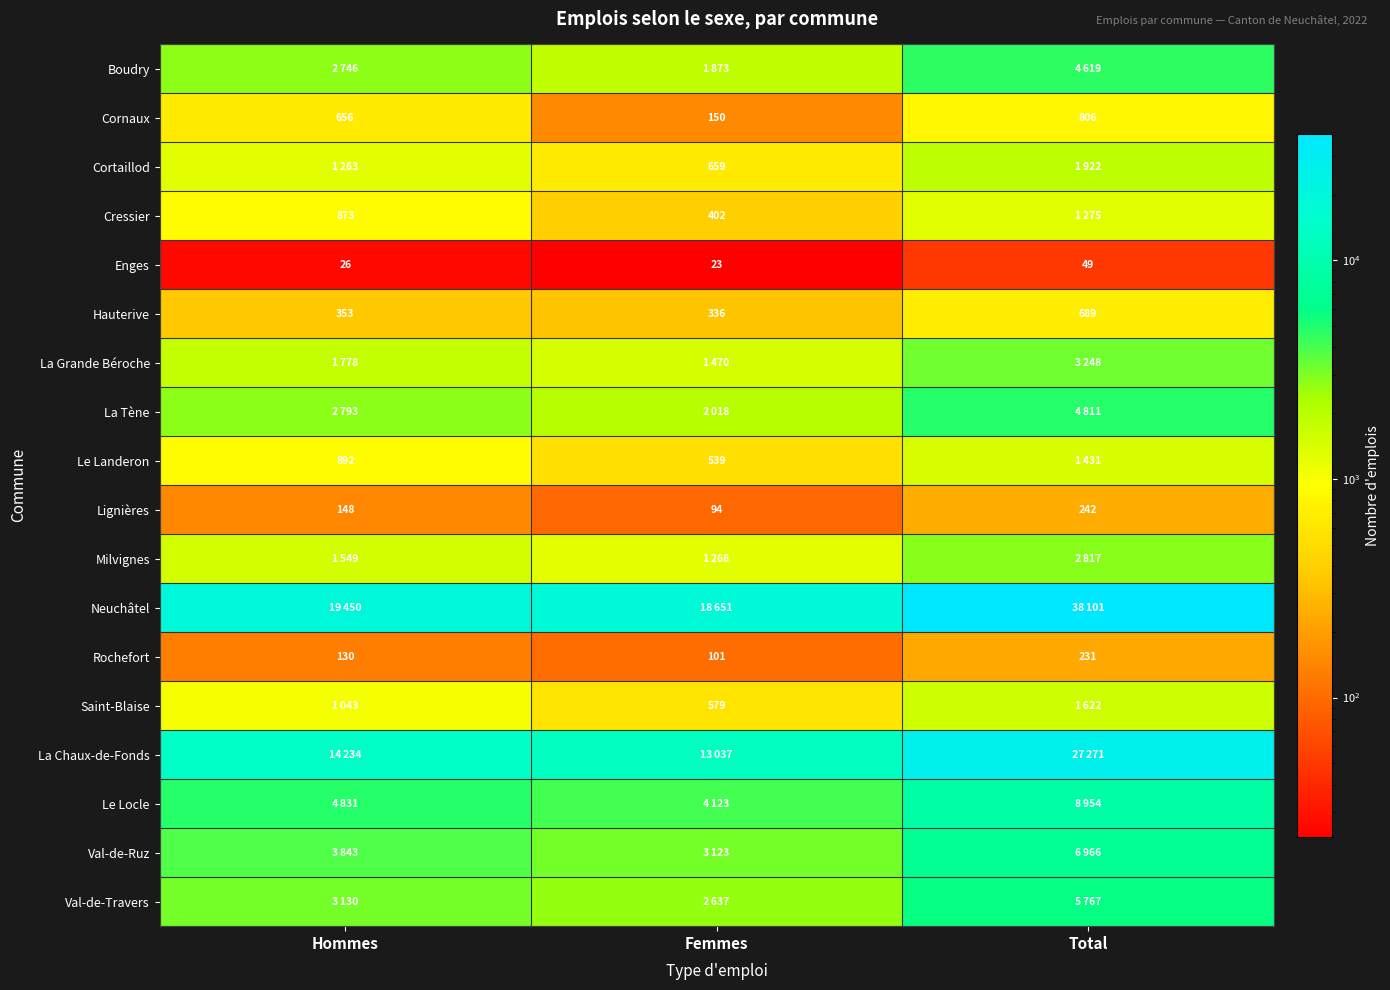

What is the difference between the maximum and minimum values in the Enges series?

26